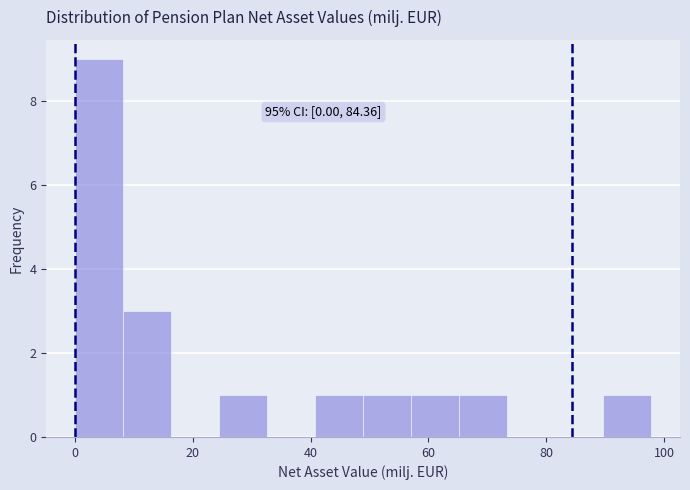

Which range on the x-axis has the tallest bar?

0 to 8